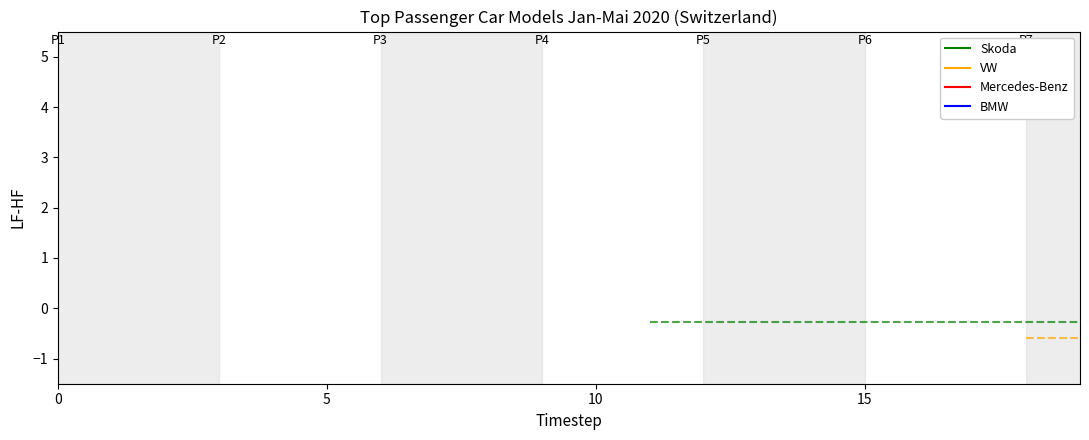

Which series has the largest range (max minus min)?

Skoda